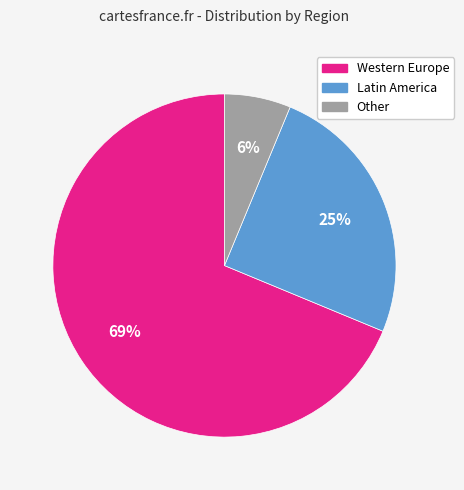

What is the smallest slice in the pie chart?

Other